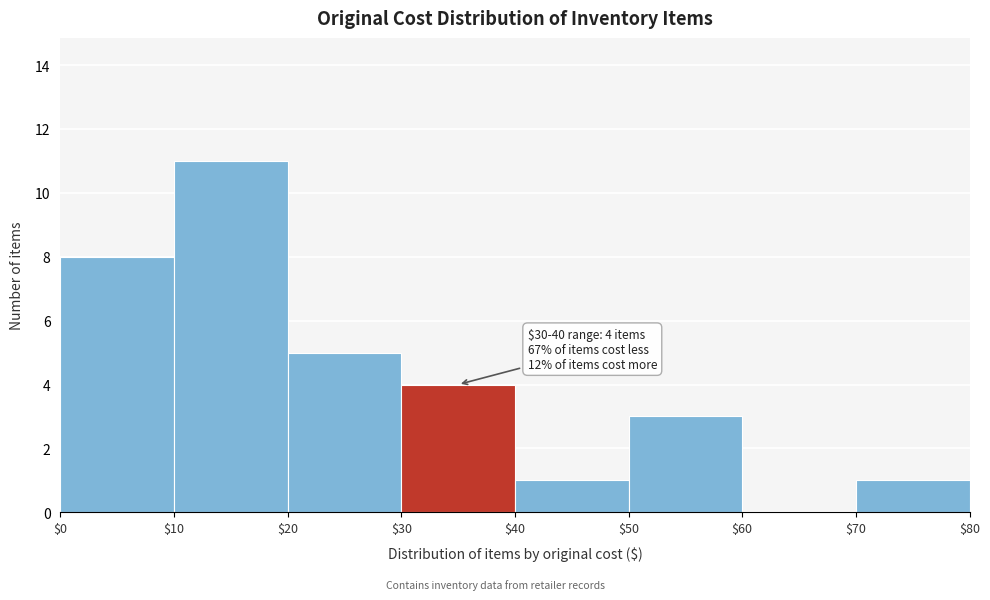

Over which range of the x-axis is the bar tallest?

$10 to $20